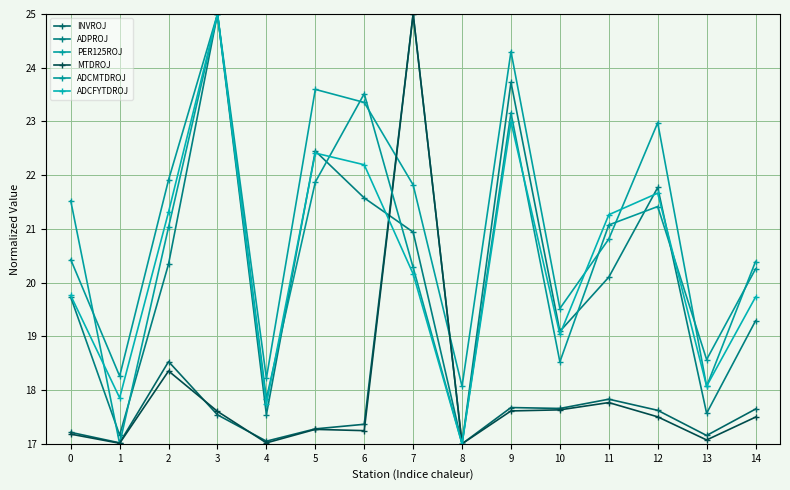

What value does the INVROJ series have at 5?

17.3